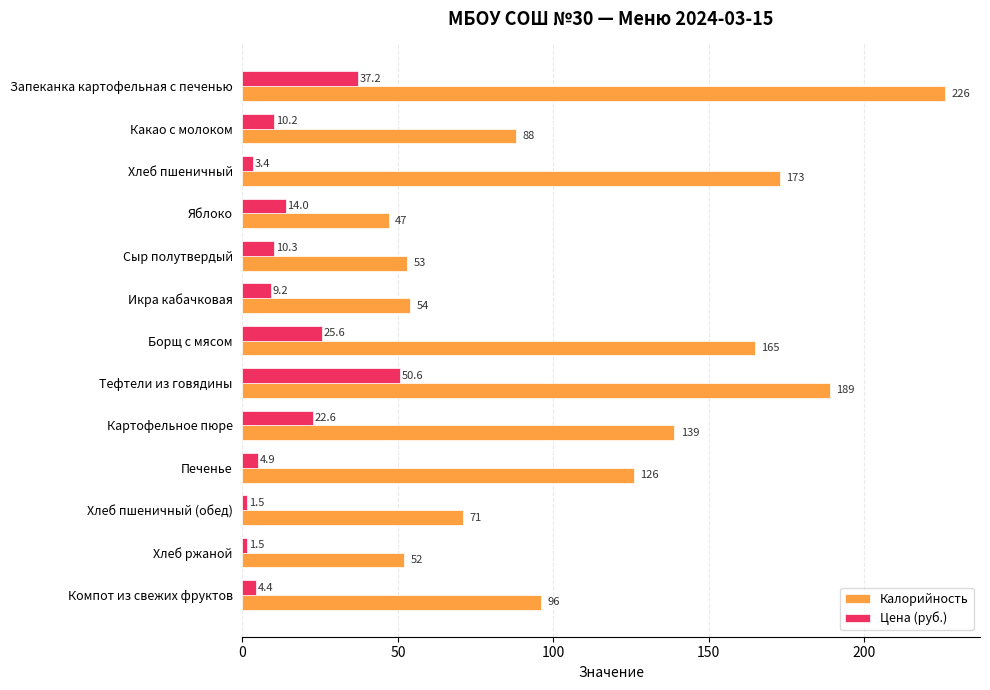

What is the difference between the maximum and minimum values in the Цена (руб.) series?

49.1